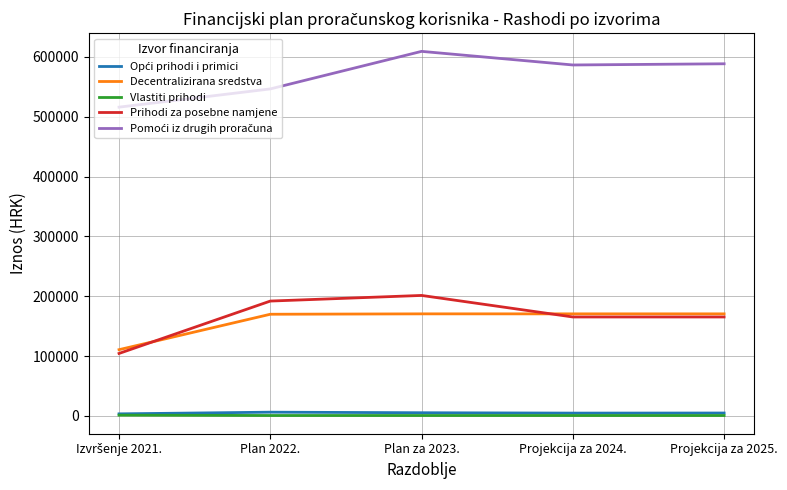

What value does the Decentralizirana sredstva series have at Plan 2022.?

170017.9